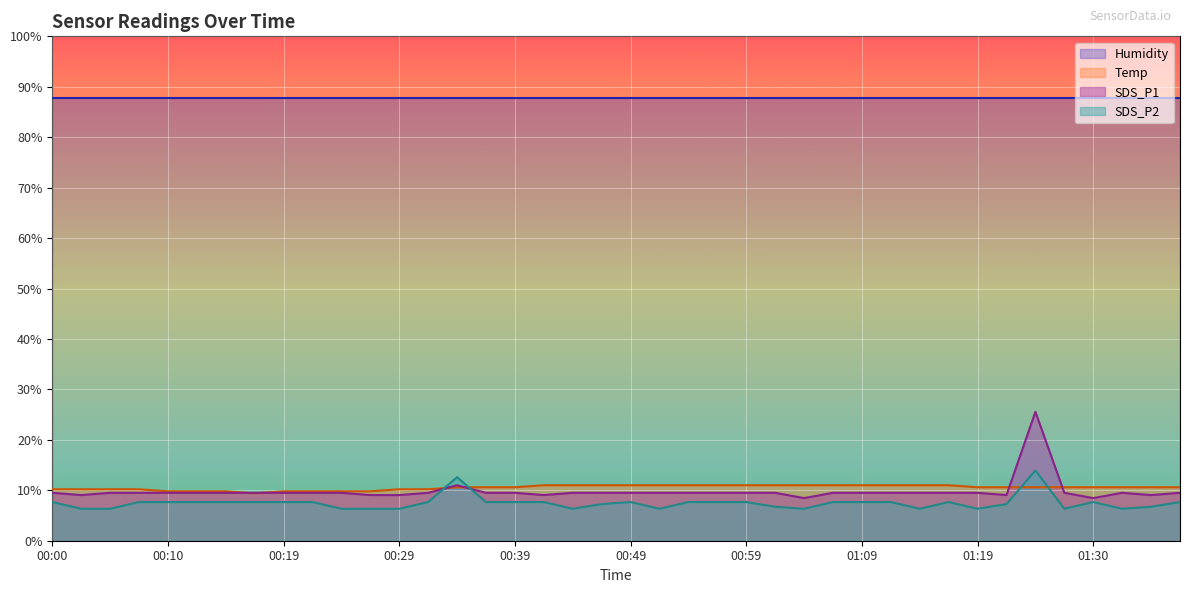

Which has a higher value, 00:34 or 00:39?

00:34